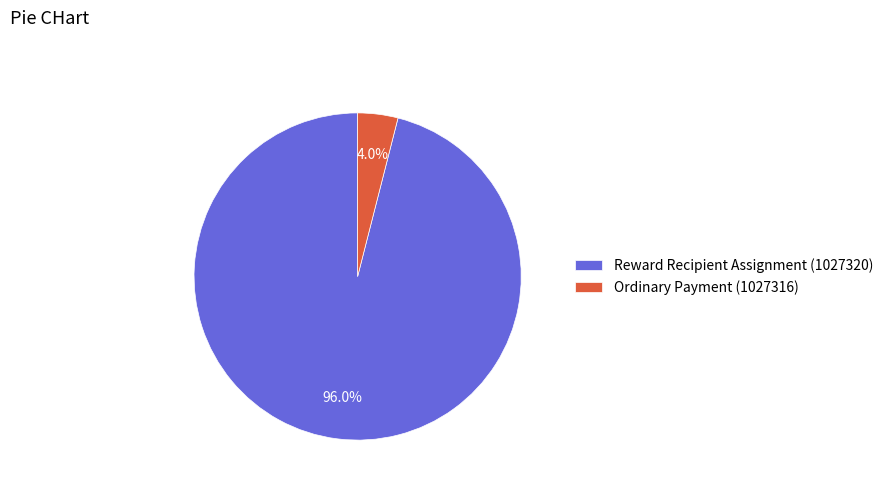

Count the number of slices in the pie.

2